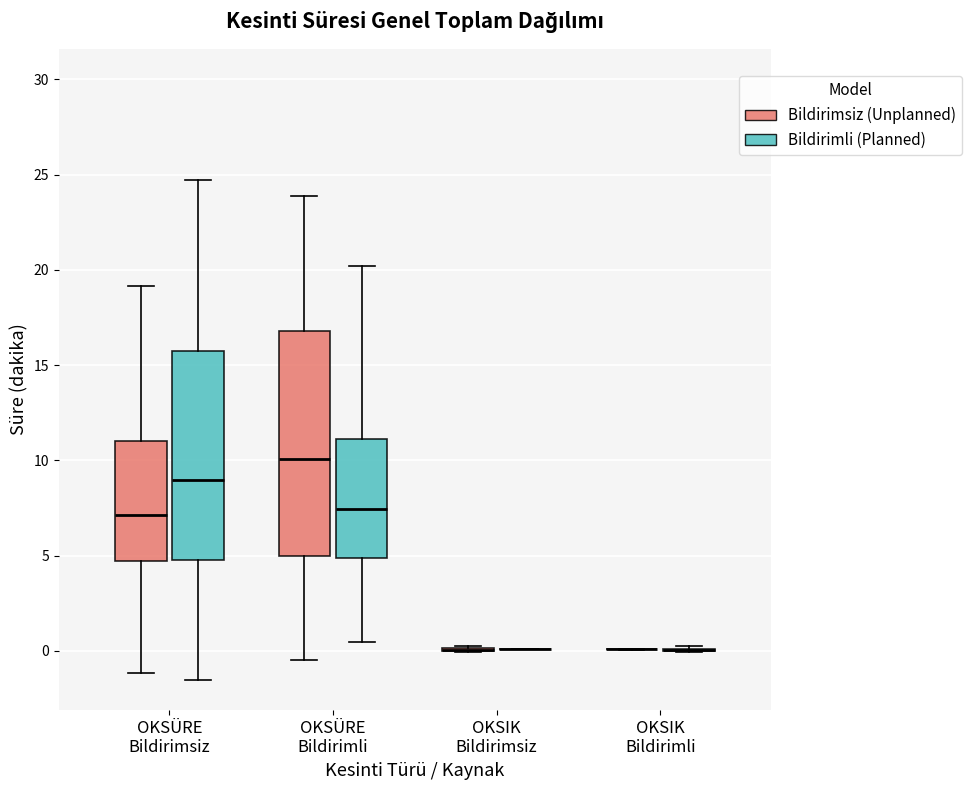

Where does the median line of the box for OKSÜRE Bildirimli (Bildirimsiz (Unplanned)) sit on the y-axis? The values are not printed on the chart, so give them approximately, as read against the axis.

10.0